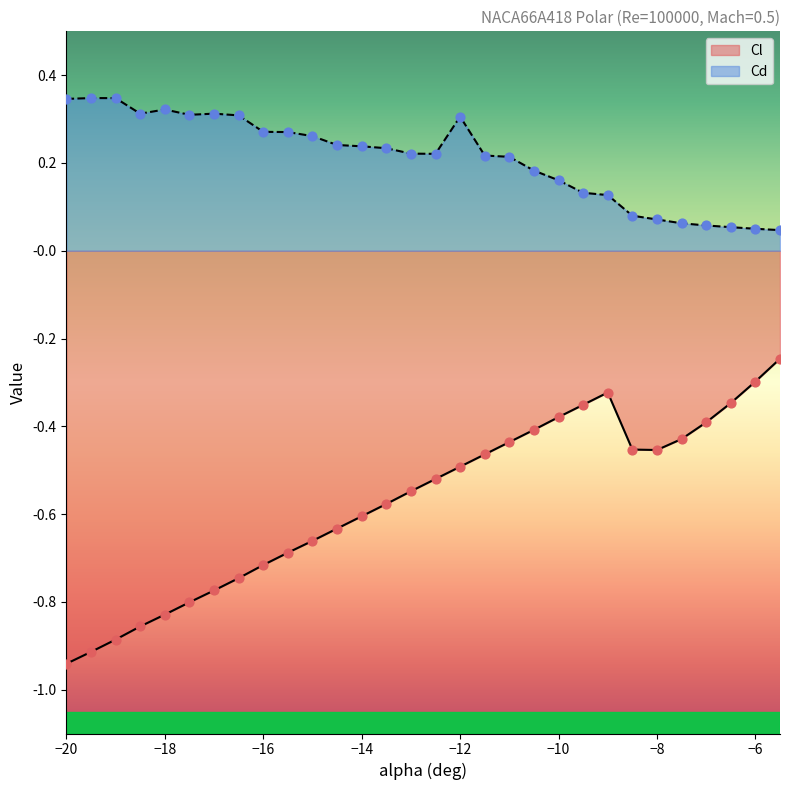

At which category is the sum across all series the highest?

-12.0